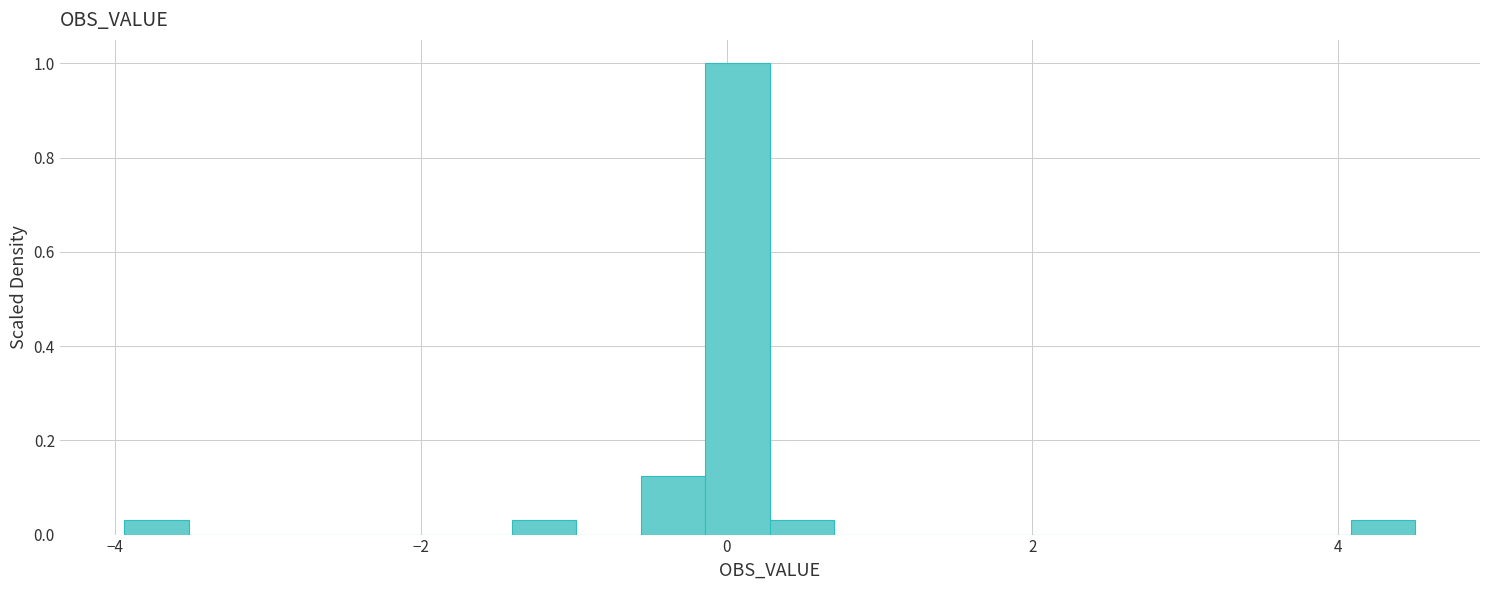

Around what value on the x-axis is the tallest bar? Give the approximate position of its centre, as read against the axis.

0.0